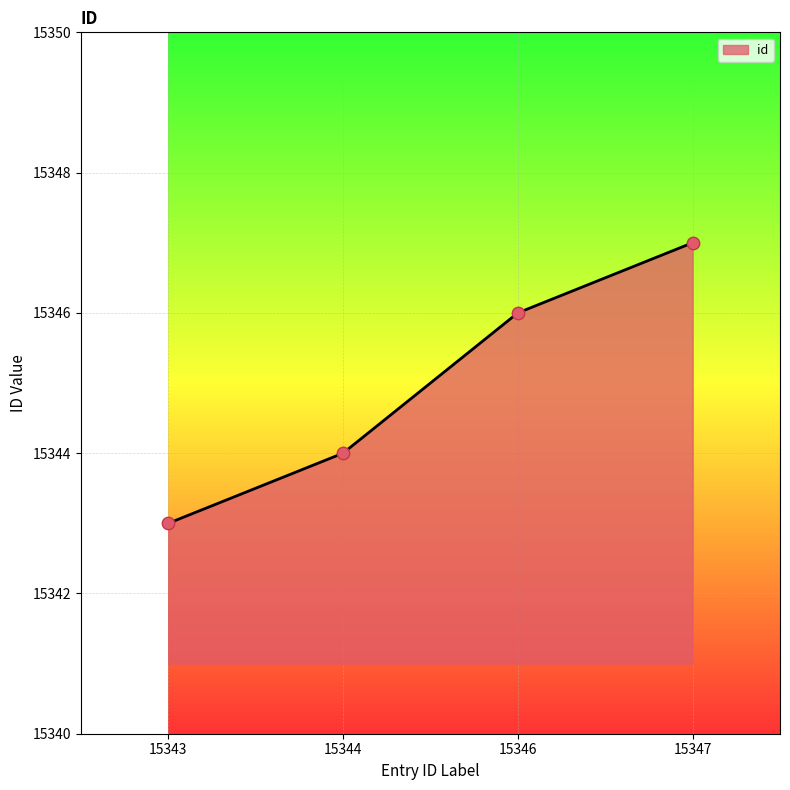

What is the change in value from 15343 to 15344?

+1